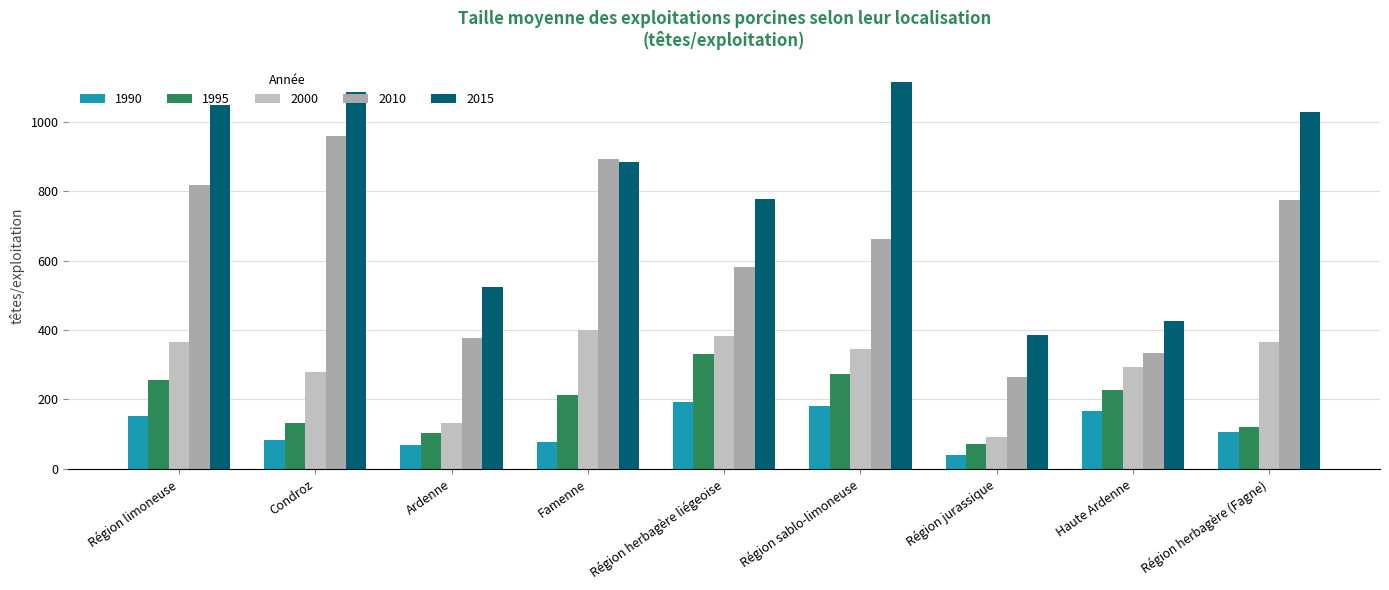

Count the number of data series in this chart.

5